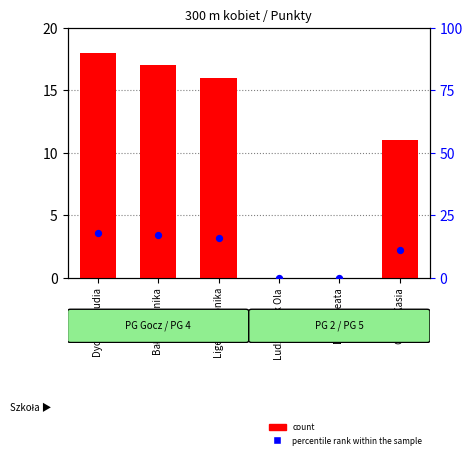

What are all the series names shown in the legend?

count, percentile rank within the sample